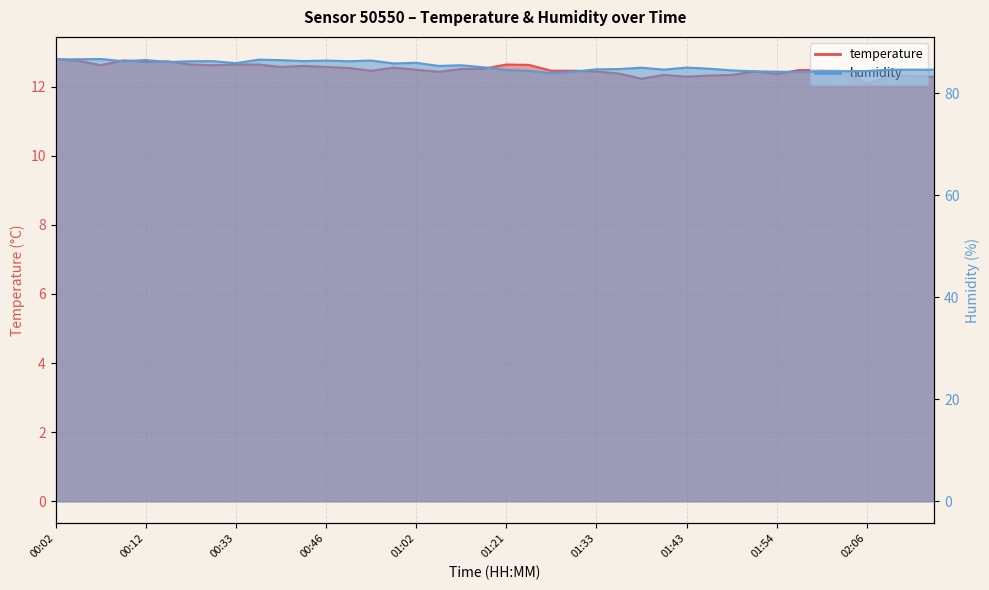

What is the sum of all temperature values?

499.9